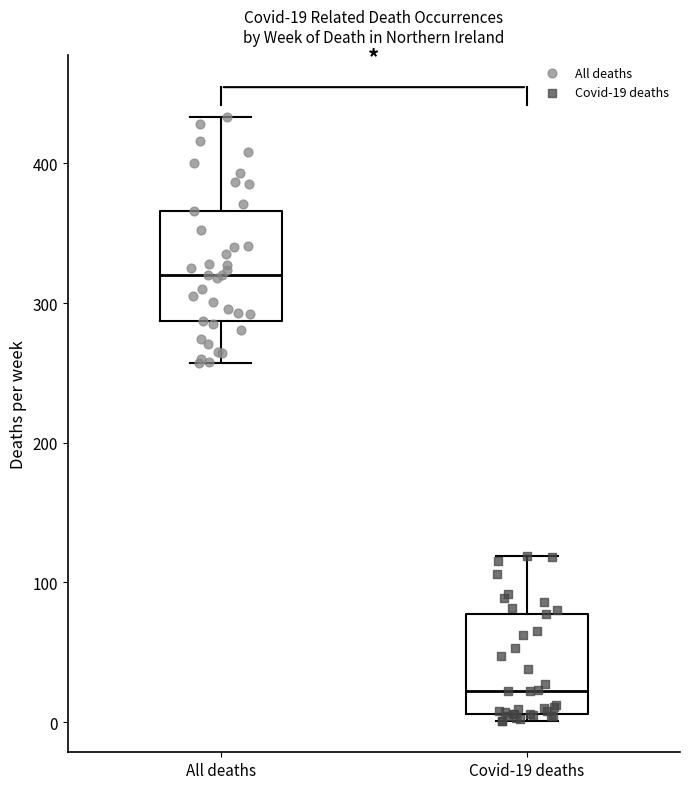

Which box has the lowest median line?

Covid-19 deaths